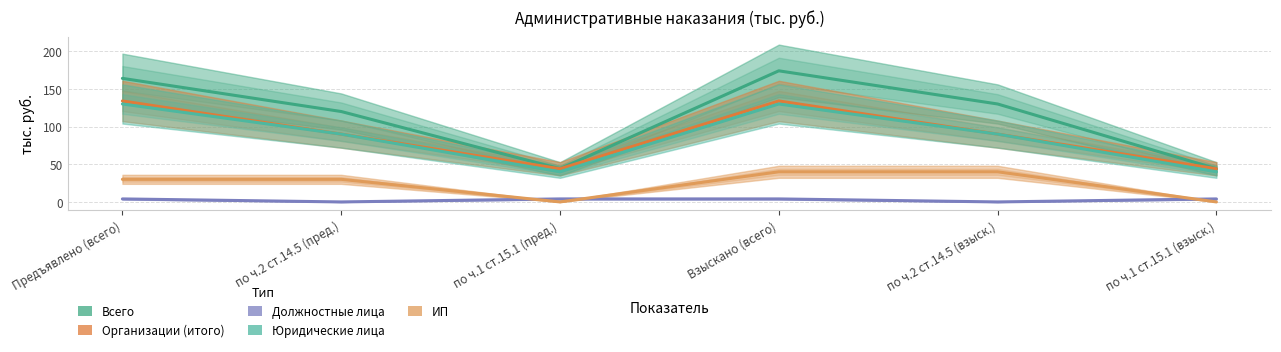

What is the difference between the second highest and second lowest values in the Всего series?

120